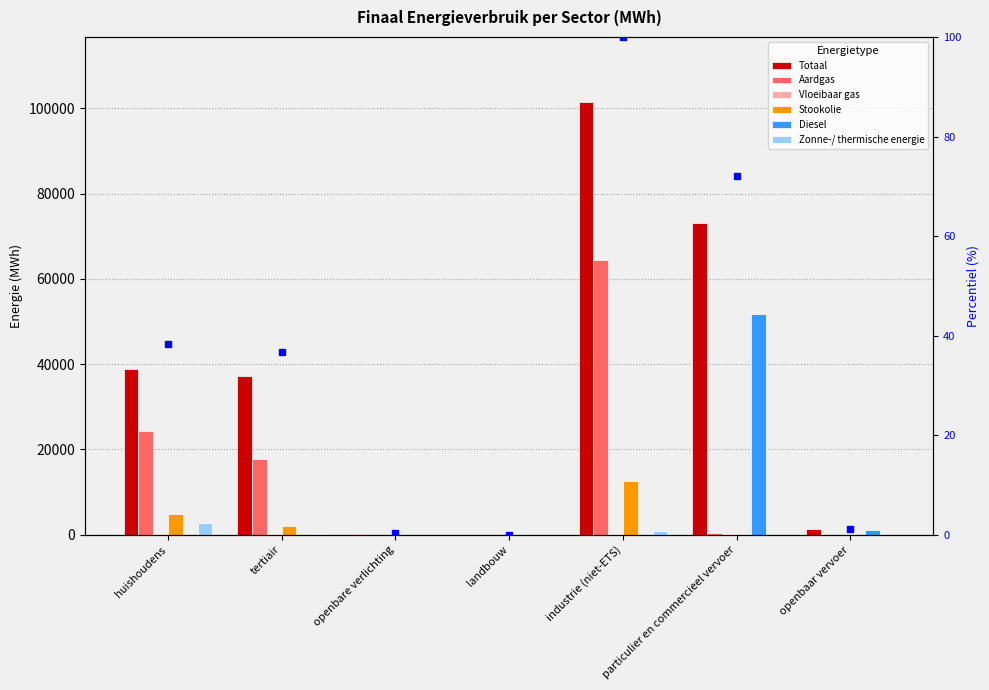

What is the difference between the second highest and minimum values in the Totaal series?

73171.0